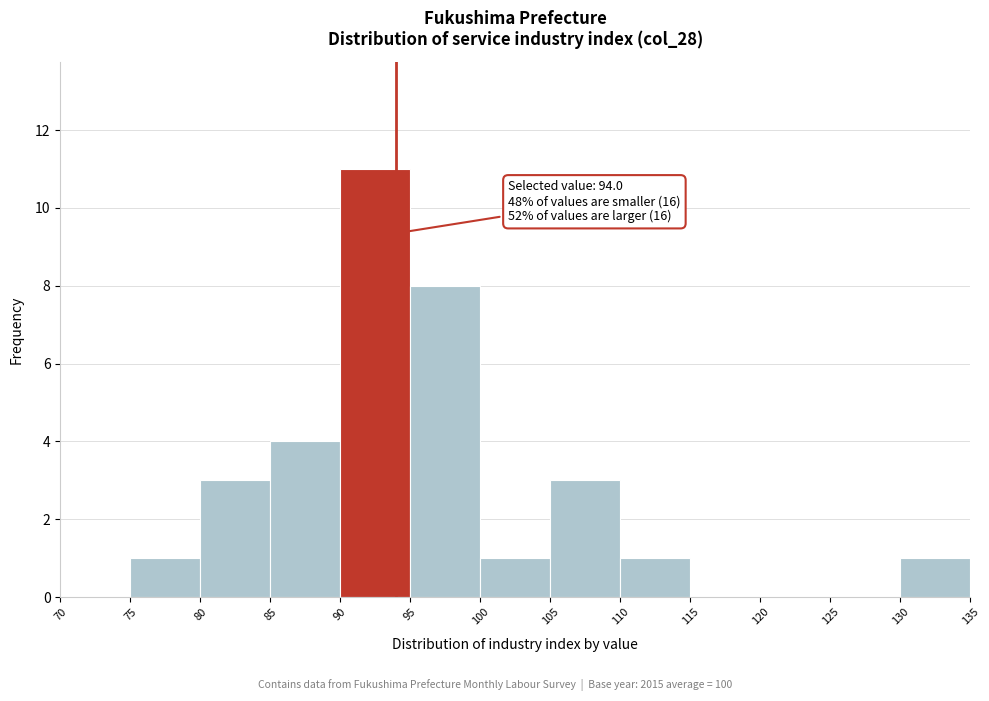

Over which range of the x-axis is the bar tallest?

90 to 95